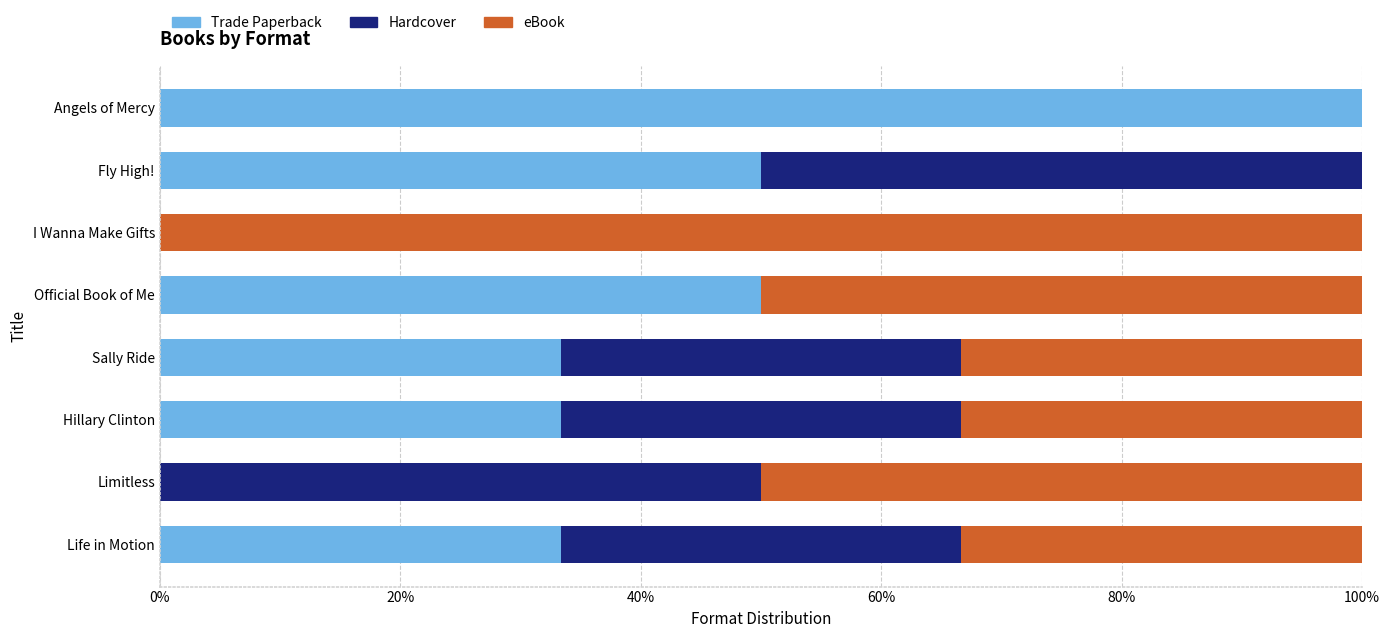

What are all the series names shown in the legend?

Trade Paperback, Hardcover, eBook